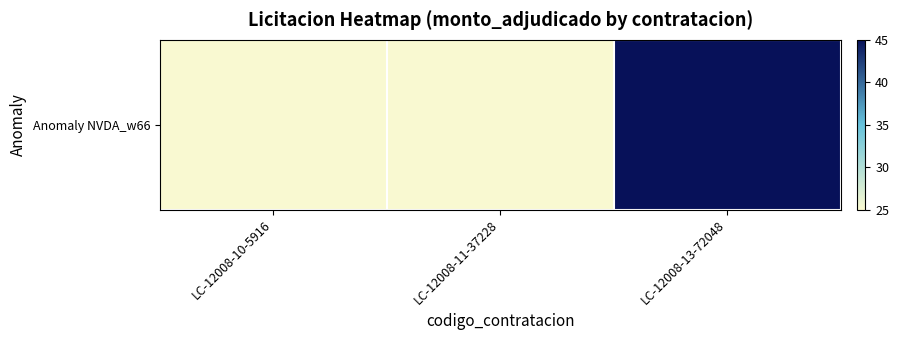

The chart shows a value of 43 at LC-12008-10-5916. True or false?

False